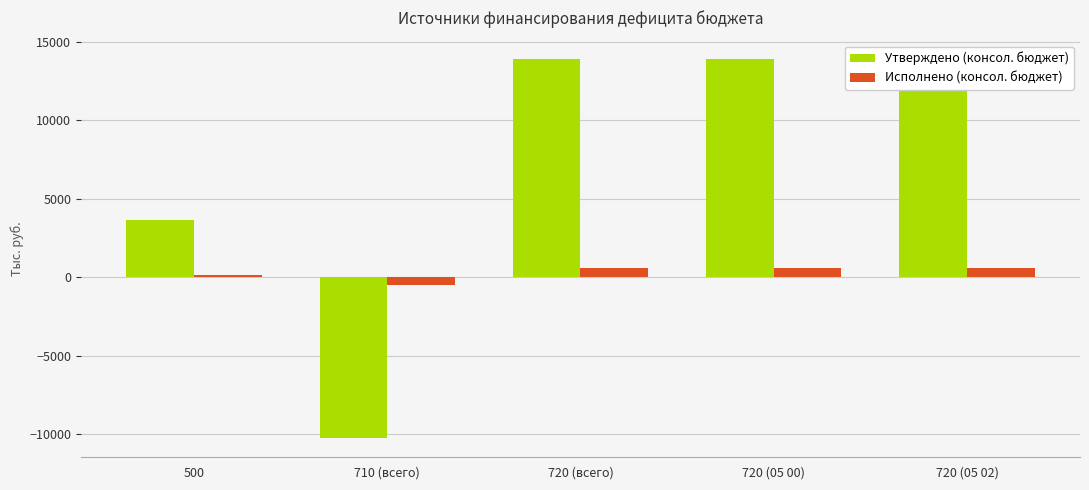

What is the label of the 1st bar from the right?

720 (05 02)